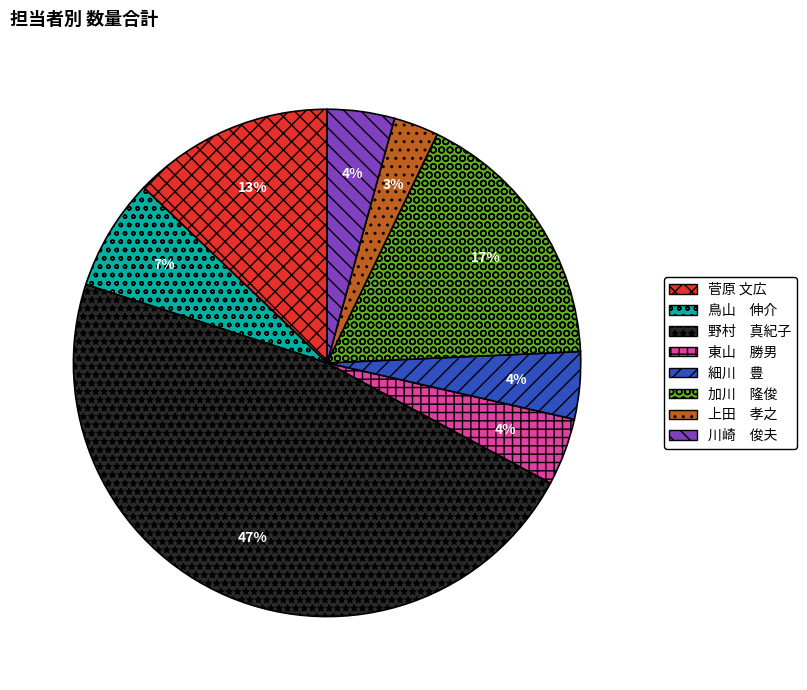

Is there a majority slice in this chart?

No